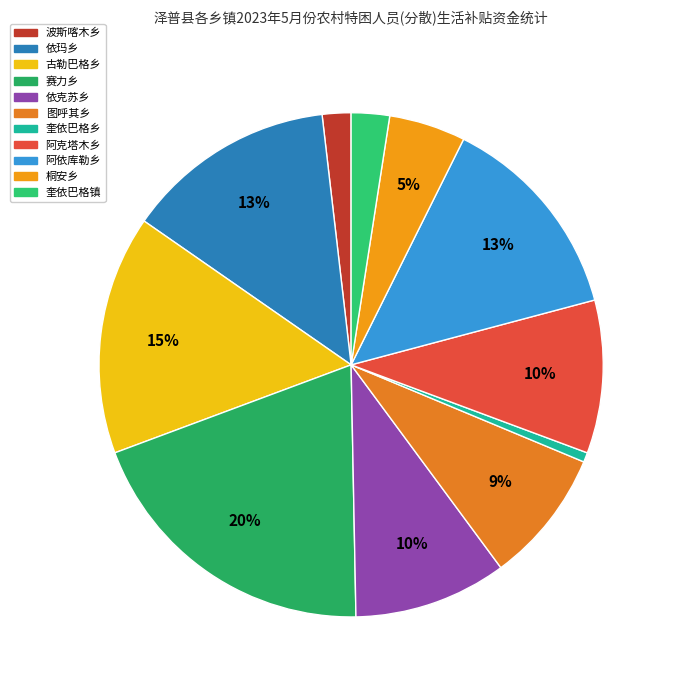

How many slices are in this pie chart?

11